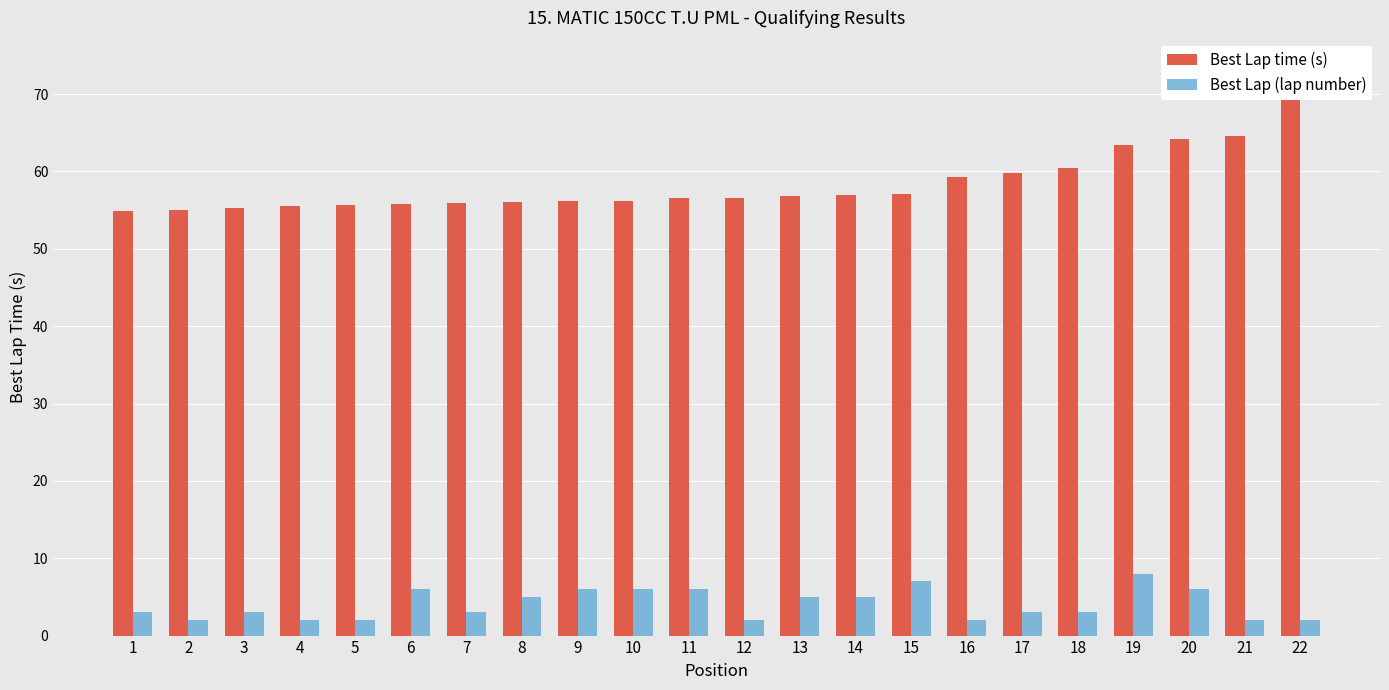

Where does the Best Lap (lap number) series first go above 3?

6